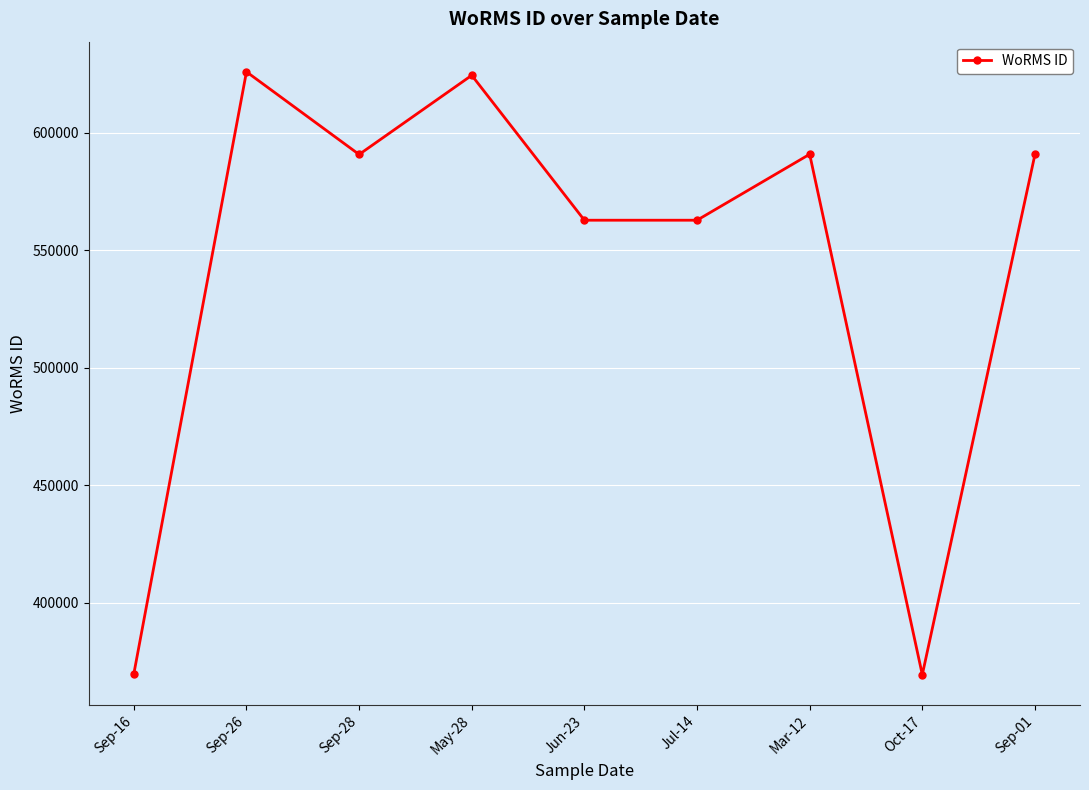

What is the approximate value at Oct-17?

369473